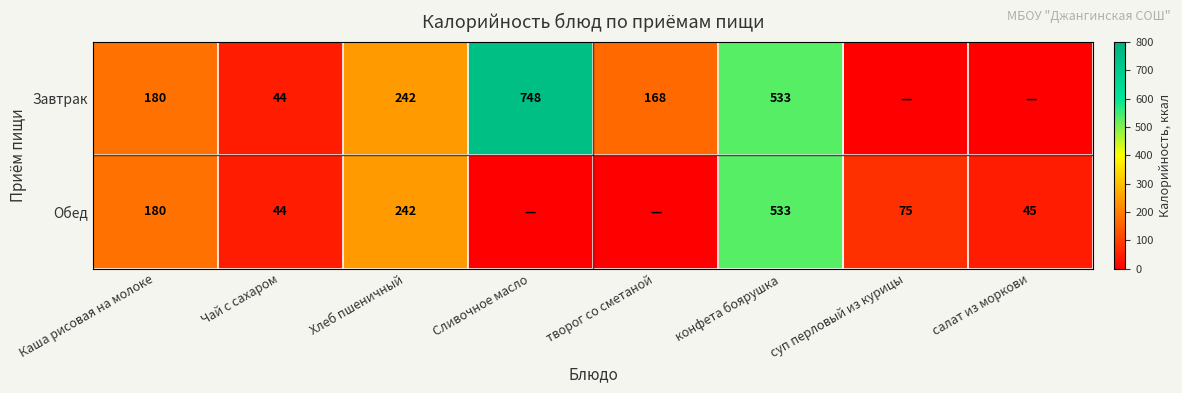

True or false: Завтрак has a value of 533 at конфета боярушка.

True